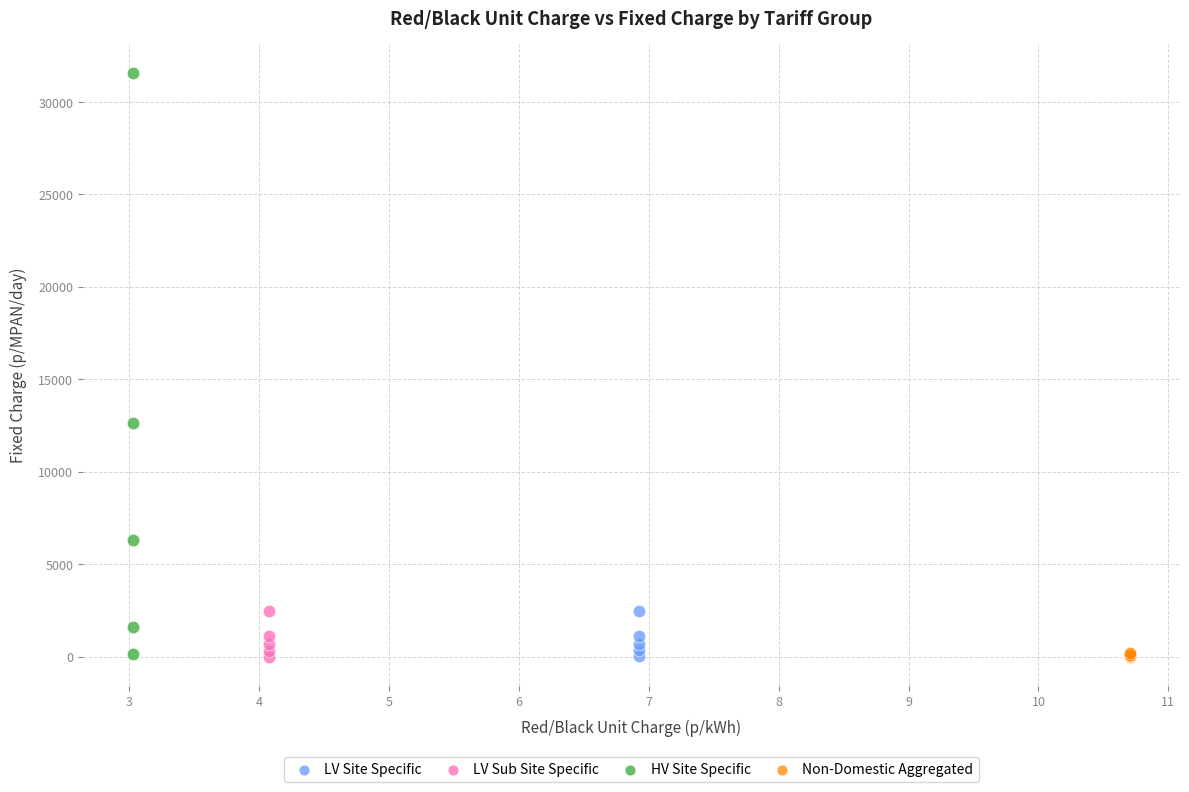

What are all the series names shown in the legend?

LV Site Specific, LV Sub Site Specific, HV Site Specific, Non-Domestic Aggregated